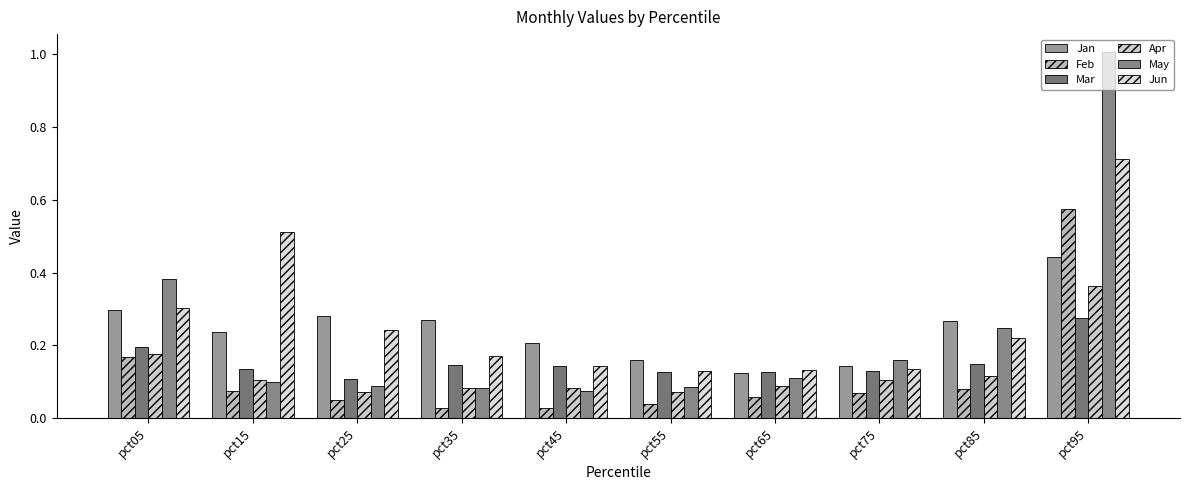

Is it true that Feb equals 0.1 at pct85?

False